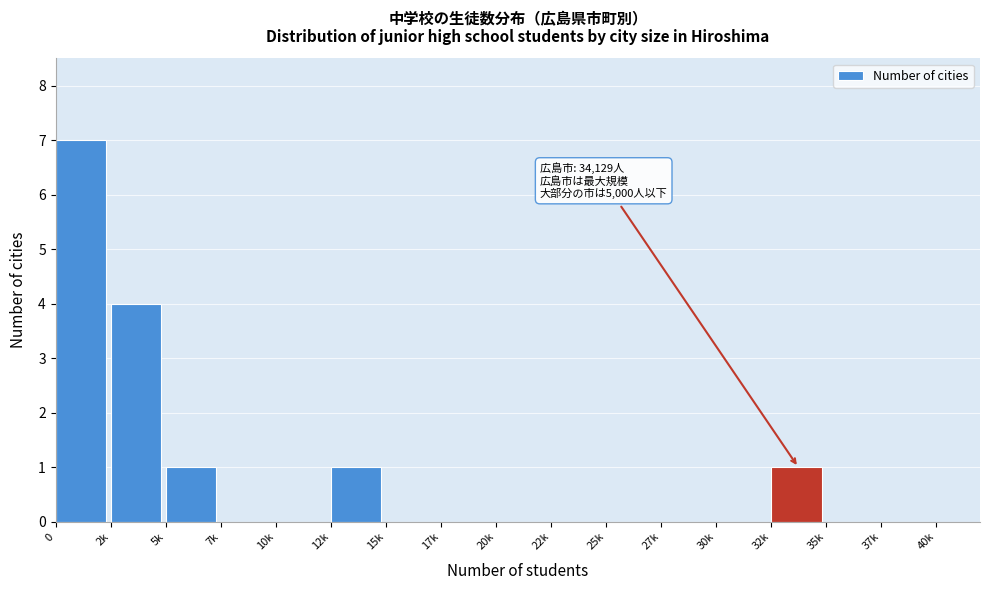

Reading right to left, what are all the values shown in this chart?

37k=0	35k=0	32k=1	30k=0	27k=0	25k=0	22k=0	20k=0	17k=0	15k=0	12k=1	10k=0	7k=0	5k=1	2k=4	0=7